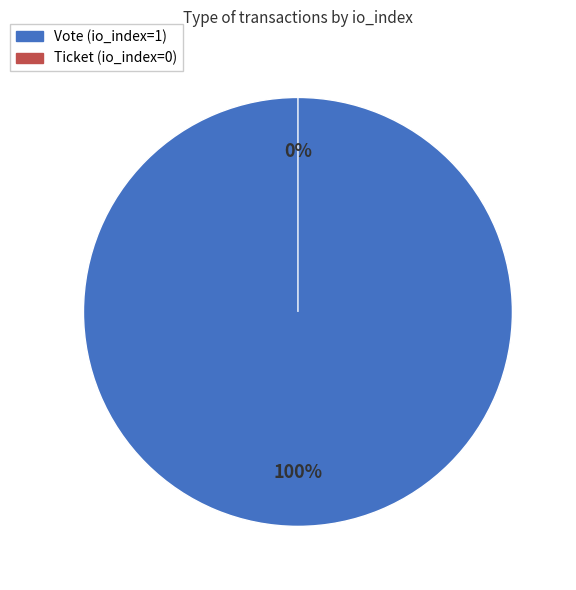

What is the change in value from Vote (index 1) to Ticket (index 0)?

-1